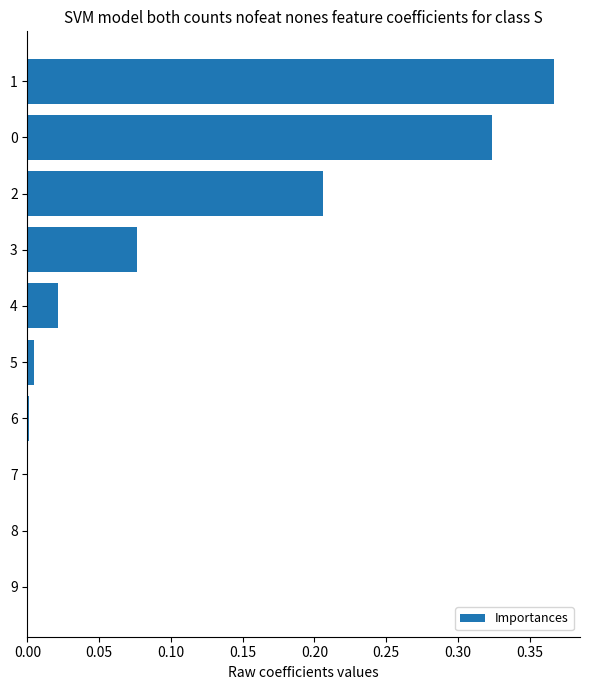

The chart shows a value of 0.1 at 1. True or false?

False